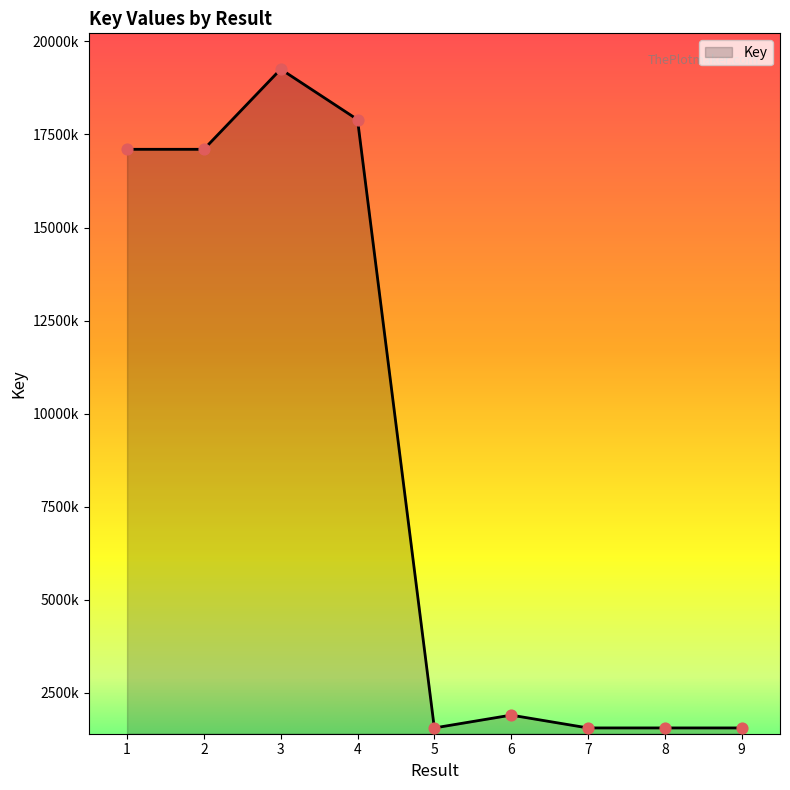

Is this an area chart (filled region under the line)?

Yes